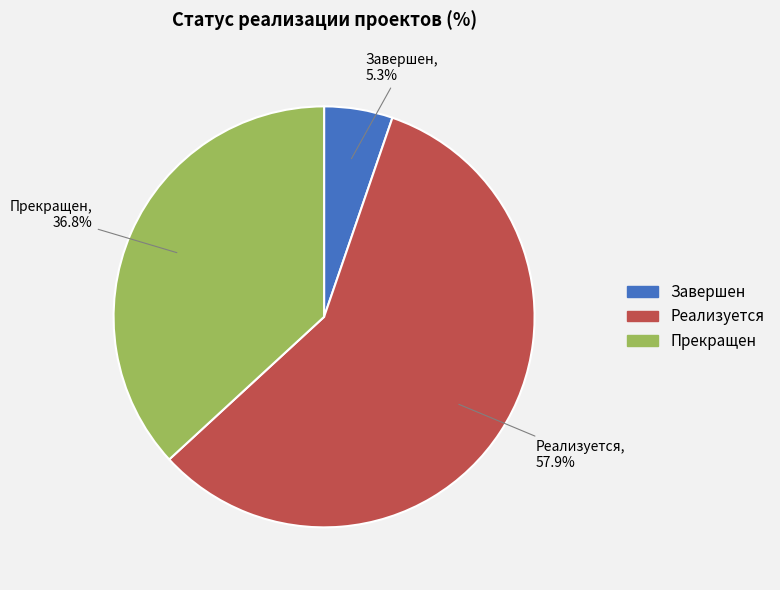

The Реализуется slice represents 58% of the pie. True or false?

True